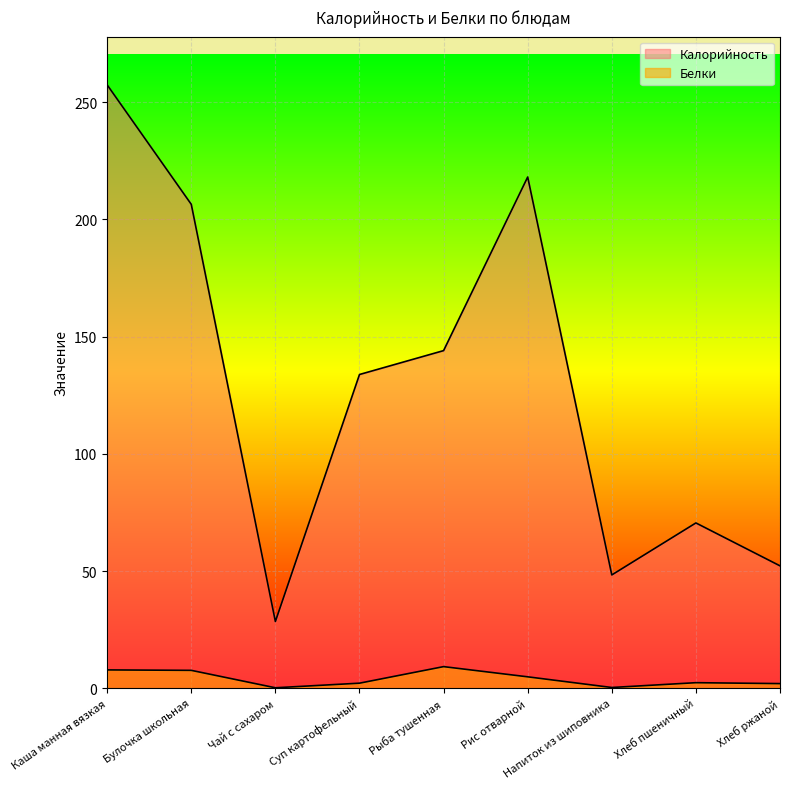

How many interior local peaks does the Белки series have?

2